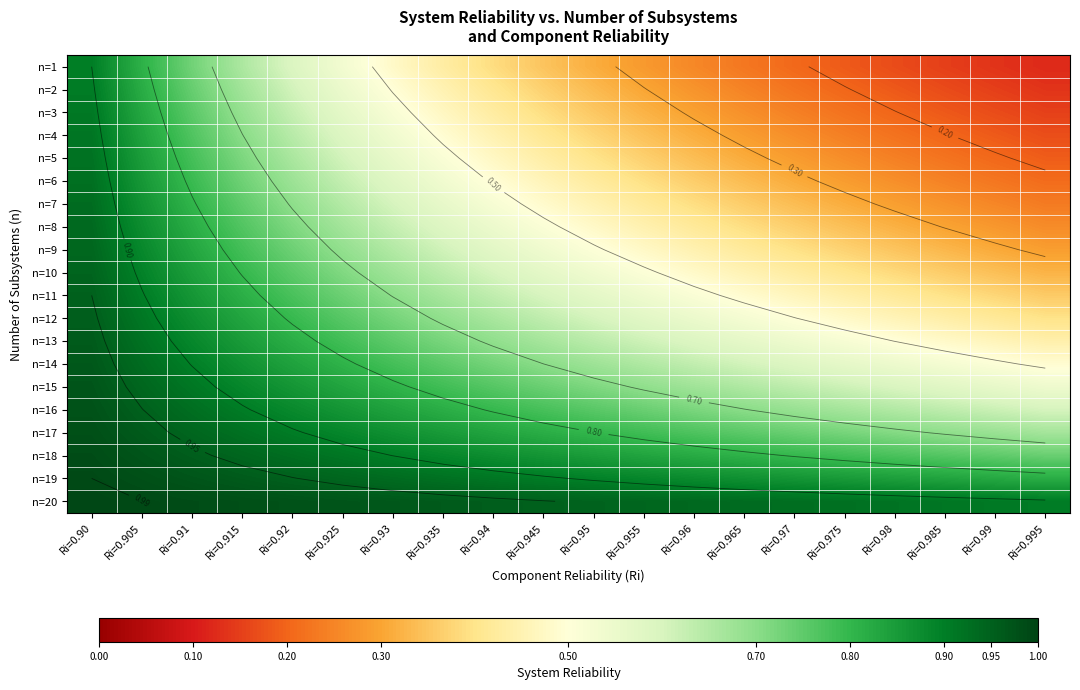

At which category does the chart reach its minimum across all series?

Ri=0.995